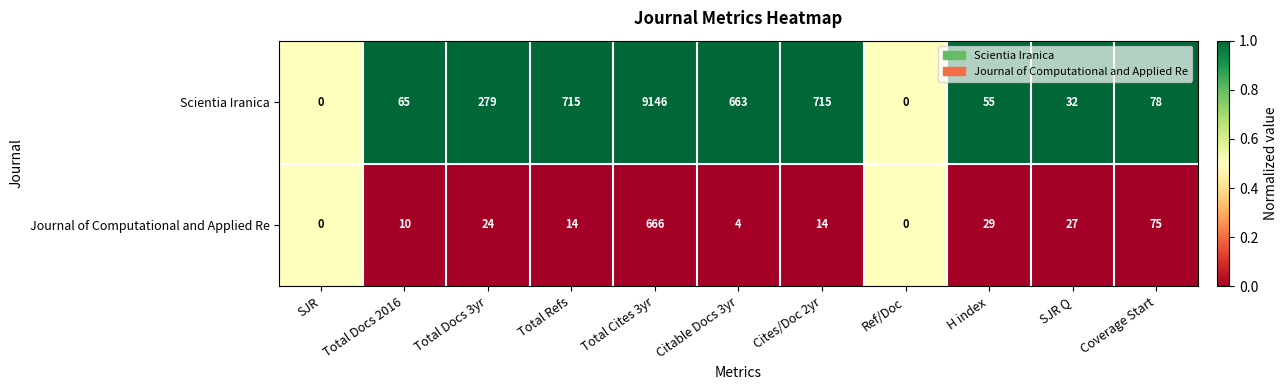

How many data points does each series have?

11